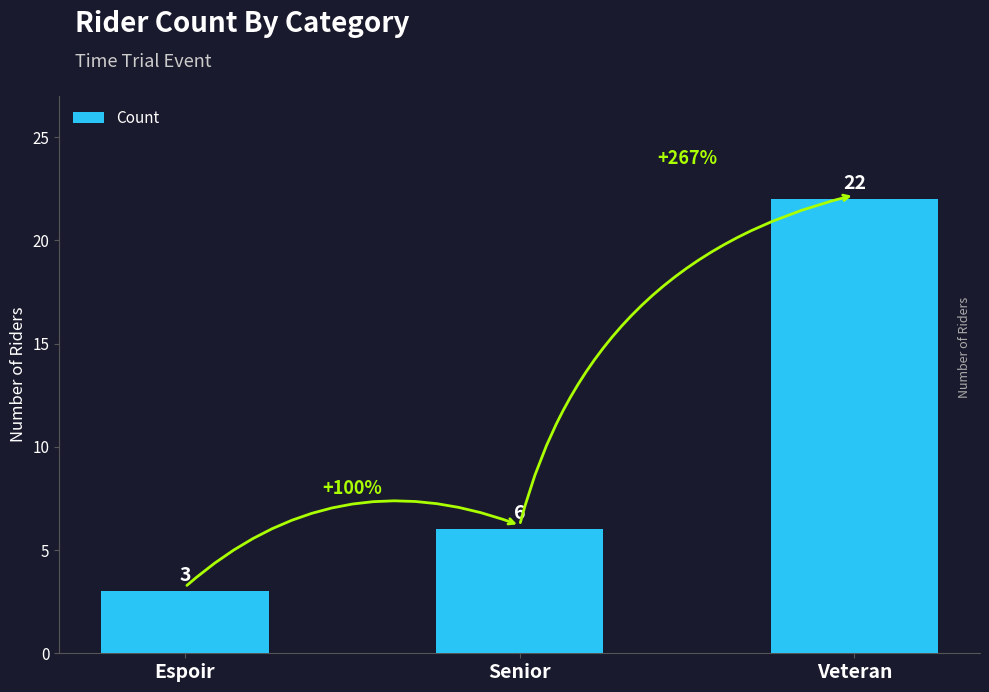

Reading right to left, list all the values displayed in this chart.

22	6	3